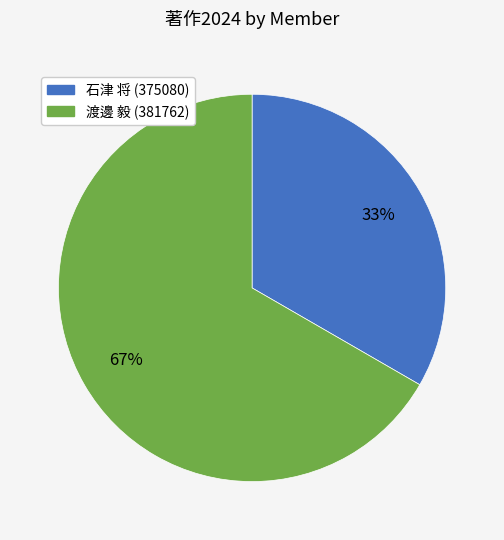

Is there a majority slice in this chart?

Yes